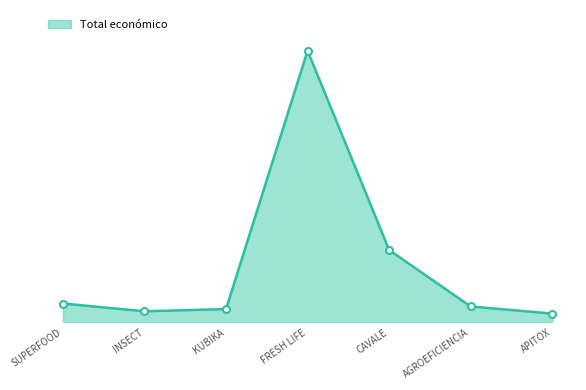

Is this an area chart (filled region under the line)?

Yes